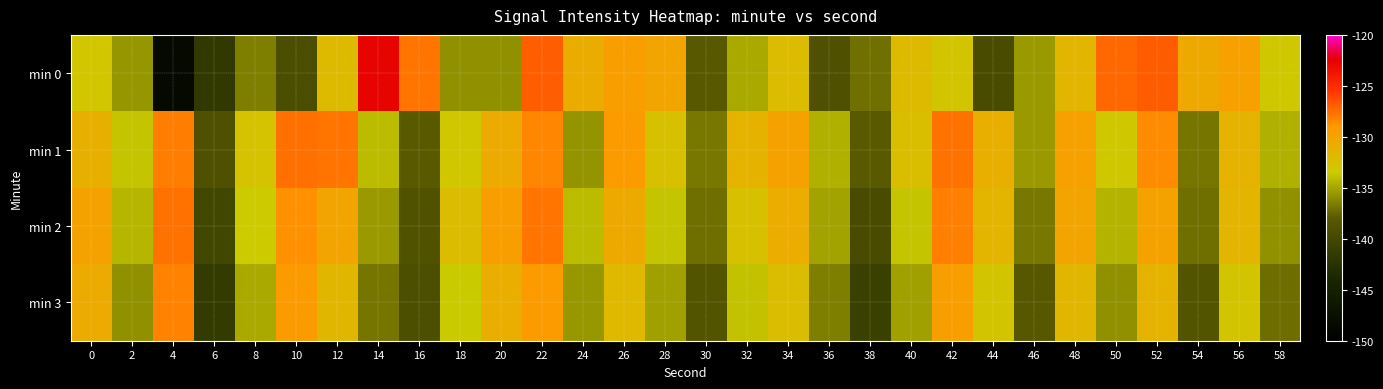

Between 30 and 50, which series saw the biggest shift?

min 0